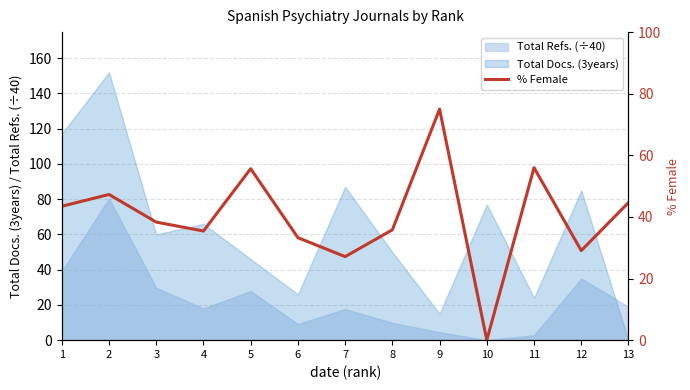

True or false: the data shows 27.1 at 7.

True